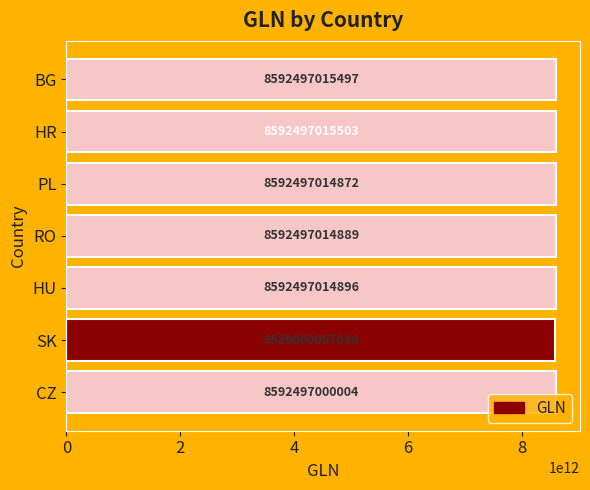

Which has a higher value, RO or CZ?

RO